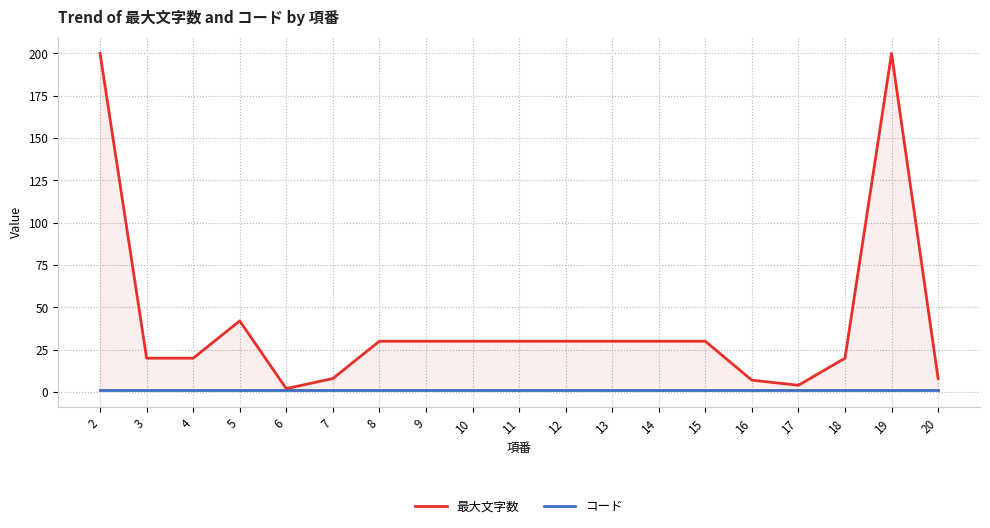

Which series changed the most between 3 and 14?

最大文字数